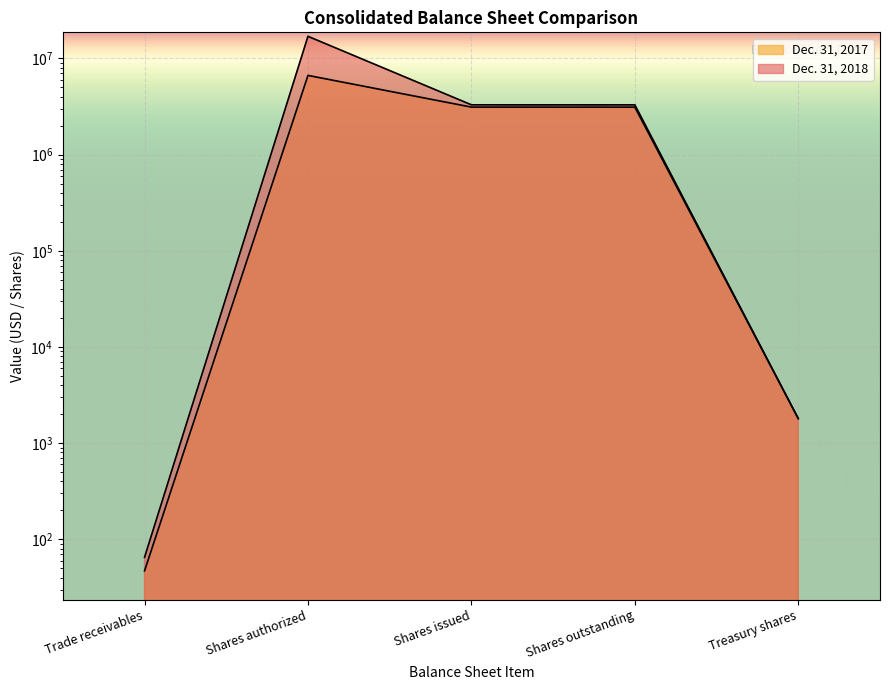

Rank the categories by Dec. 31, 2017 value from lowest to highest.

Trade receivables, Treasury shares, Shares outstanding, Shares issued, Shares authorized